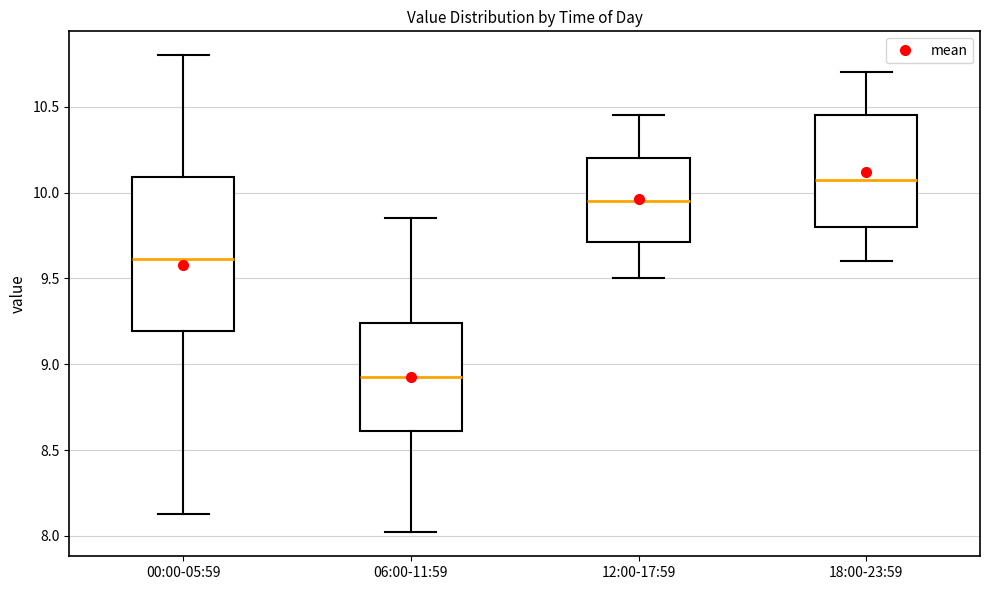

Comparing the boxes themselves (not the whiskers), which one is the tallest?

00:00-05:59